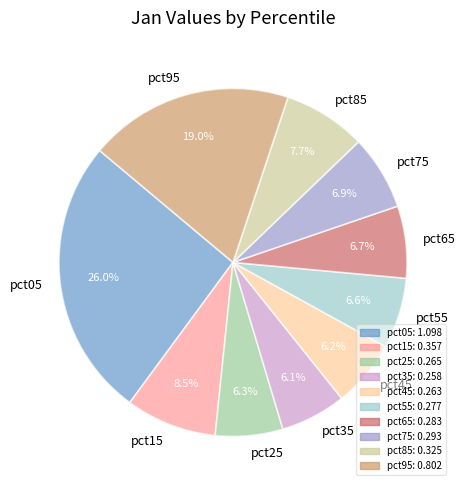

Do pct45 and pct65 together represent more than half of the pie?

No